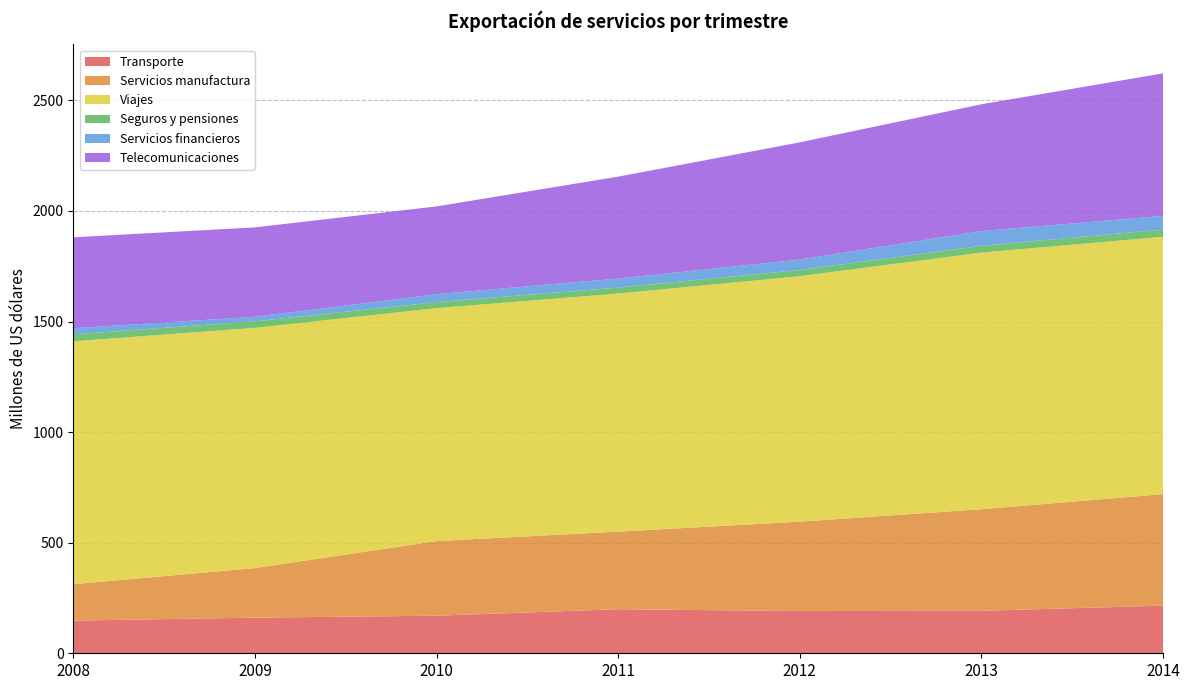

Reading left to right, list all the values displayed in this chart.

Transporte: 147.7	161.1	169.9	199.2	190.9	192.1	215.4
Servicios manufactura: 164.7	224.2	337.4	350.8	404.2	459.3	504.2
Viajes: 1098.1	1085.9	1053.3	1076.5	1109.9	1160.3	1163.5
Seguros y pensiones: 31.6	29.3	27.1	27.0	28.0	30.5	32.6
Servicios financieros: 27.1	20.9	36.0	40.8	47.1	66.6	61.5
Telecomunicaciones: 411.4	404.1	396.7	460.6	530.0	573.6	644.8